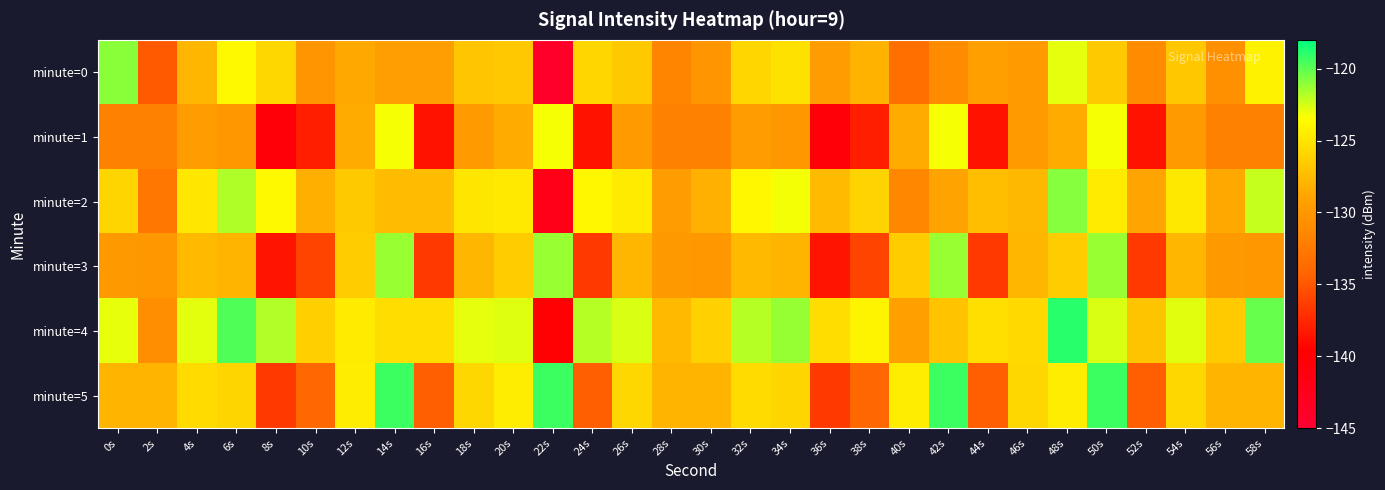

Which has a higher value, 26s or 8s?

8s